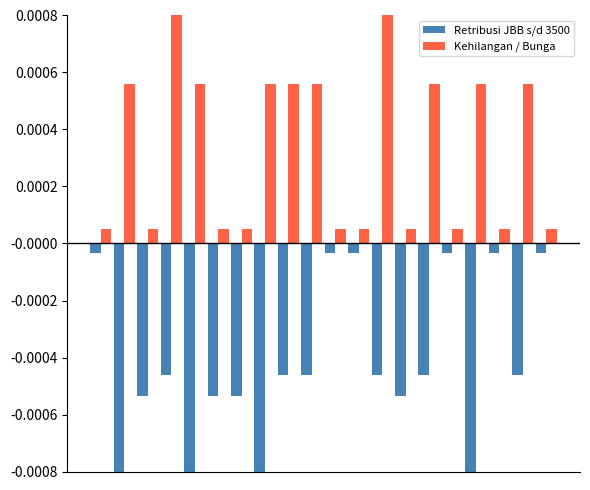

What are all the series names shown in the legend?

Retribusi JBB s/d 3500, Kehilangan / Bunga